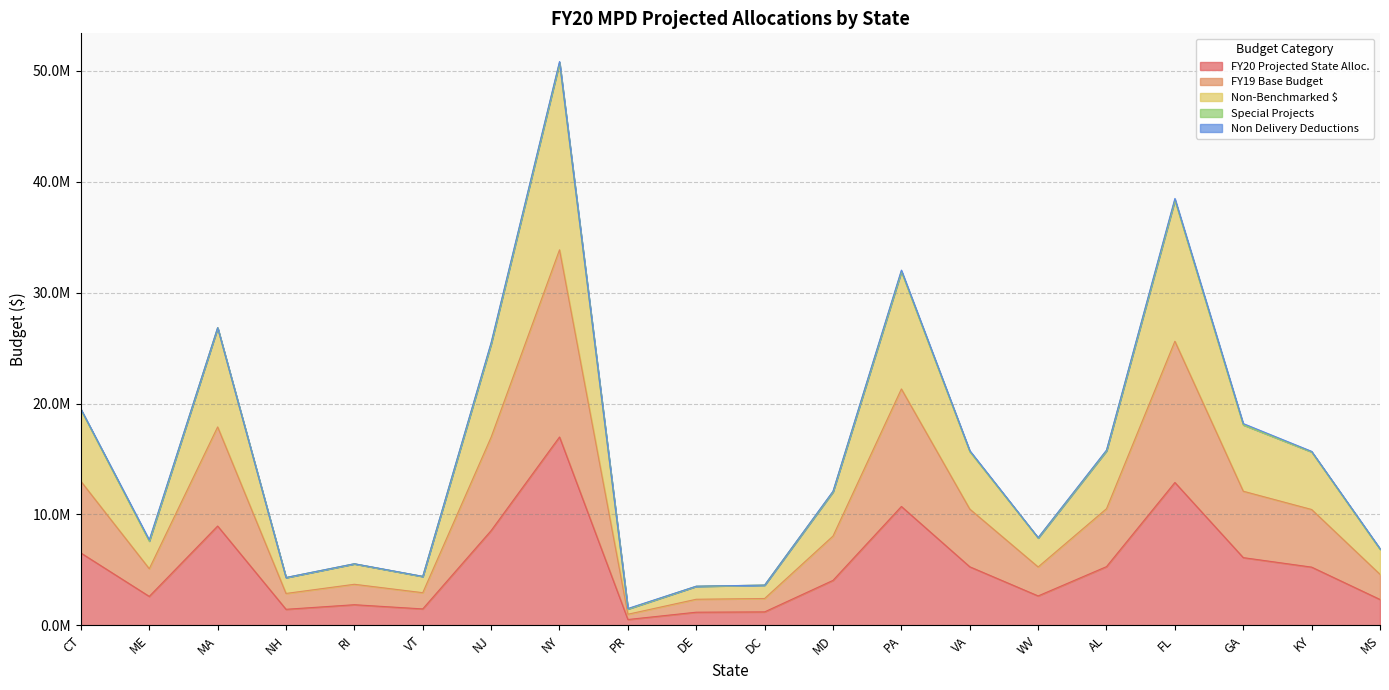

How many data points in FY20 Projected State Alloc. are above 5244226?

9